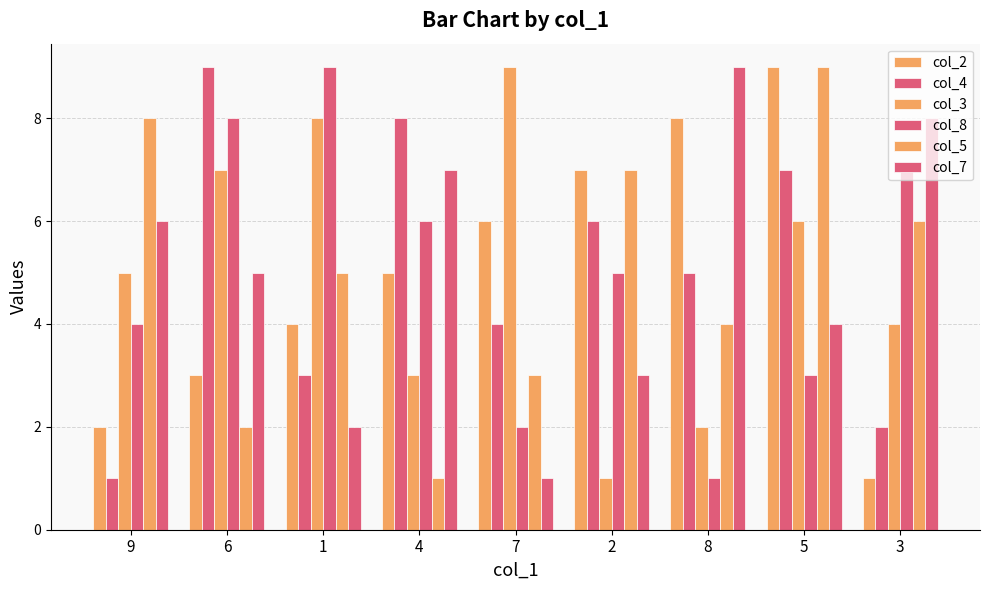

Are the bars grouped side by side (vs. stacked)?

Yes